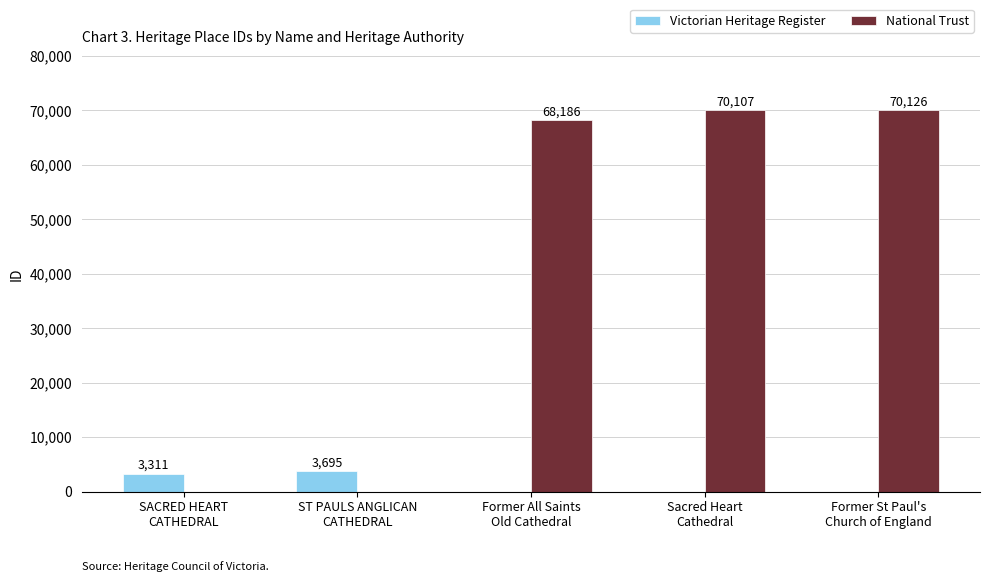

How many Victorian Heritage Register values are between 0 and 3311?

4